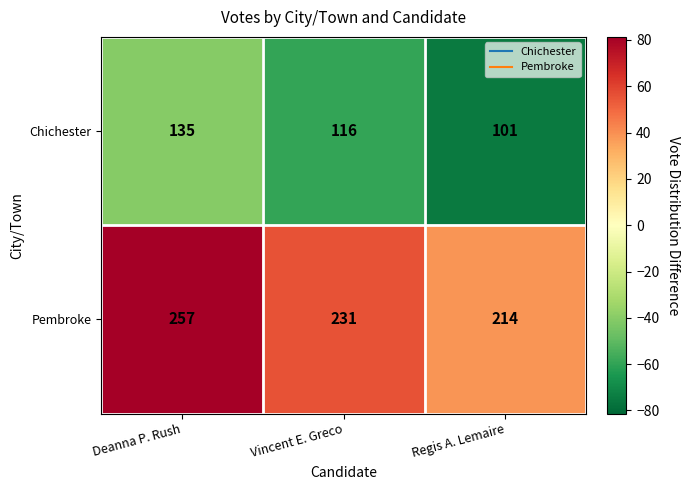

What is the greatest value displayed?

257